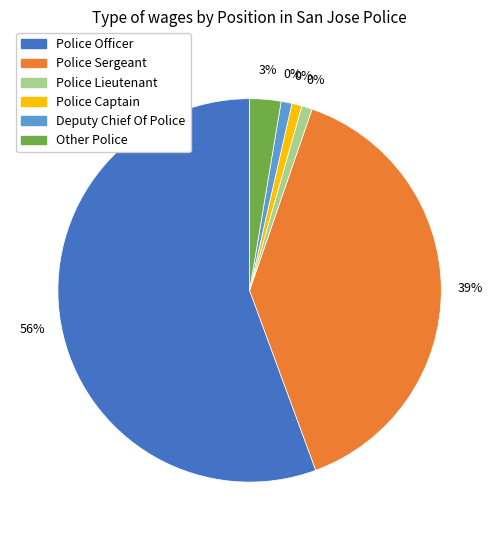

What percentage is the Police Officer slice, to the nearest percent?

56%